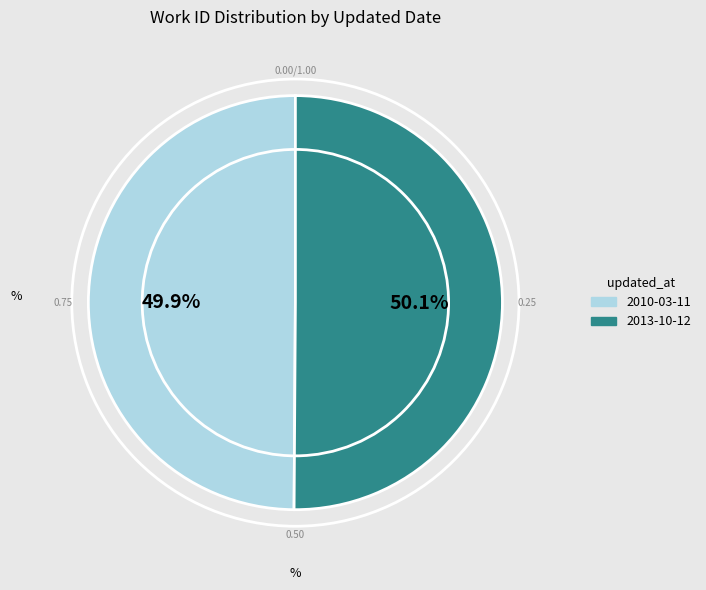

Approximately how many times larger is the value at 2013-10-12 compared to 2010-03-11?

1.0